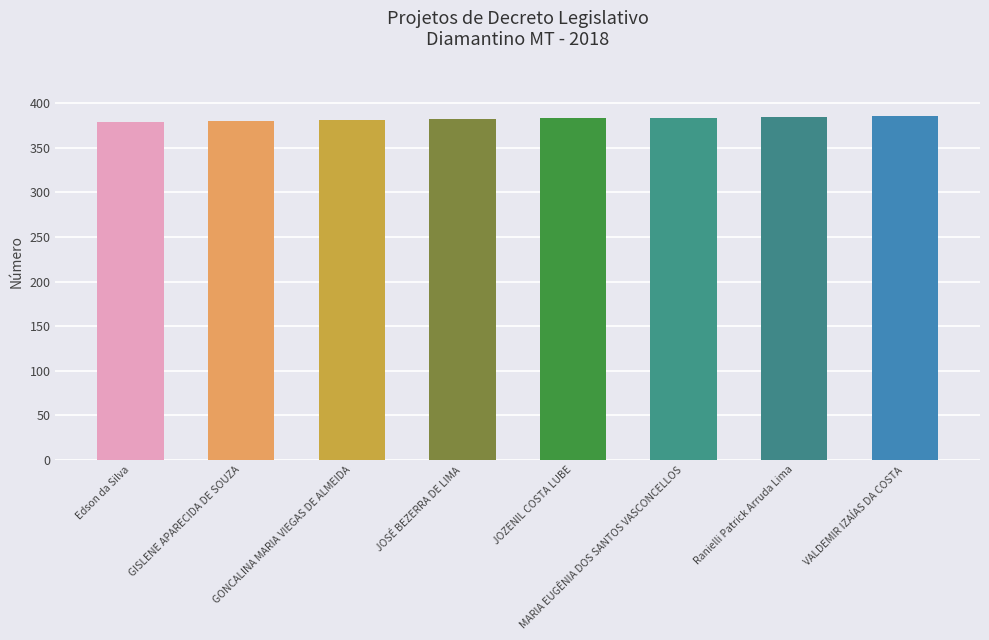

What is the difference between the maximum and minimum values?

7